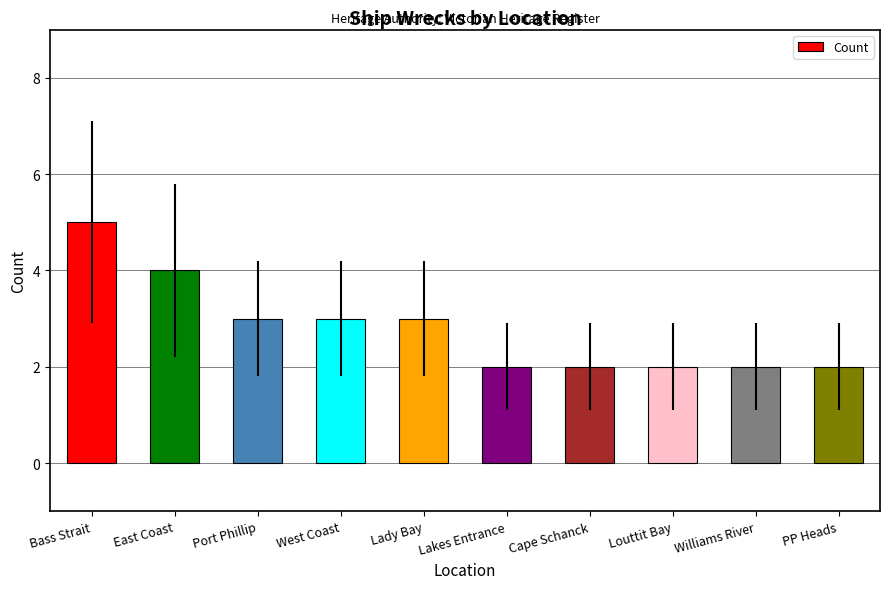

What is the value of the 4th bar from the left?

3